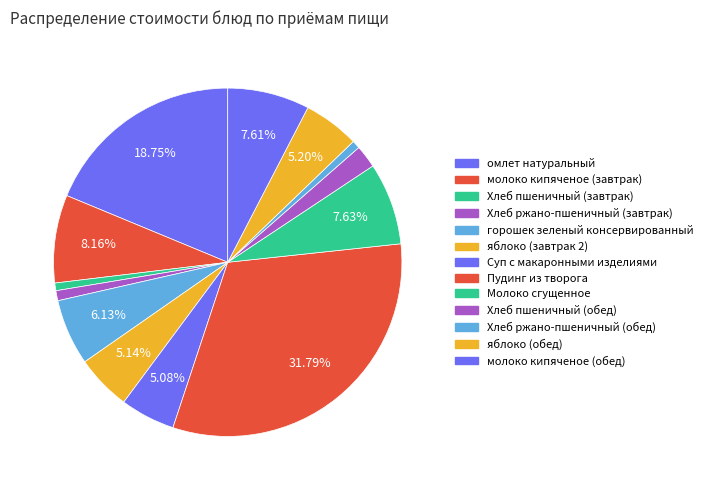

How many segments does this pie chart have?

13